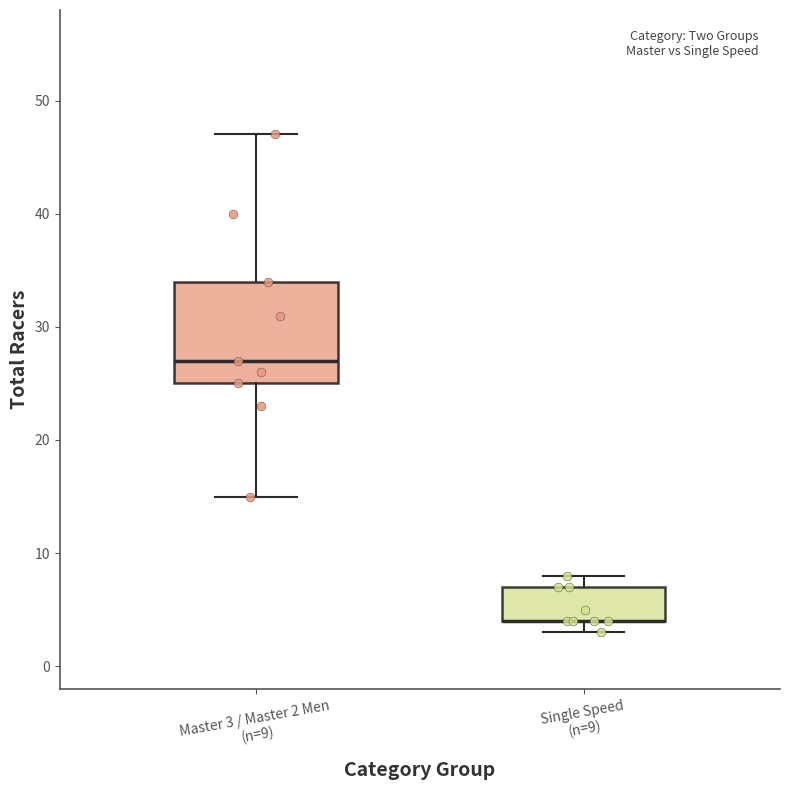

Reading left to right, transcribe this box plot: for each box, give where its median line is, the range the box spans, and where its two whiskers end, as read against the y-axis. The values are not printed on the chart, so give them approximately, as read against the axis.

Master 3 / Master 2 Men (n=9): median 27, box 25 to 34, whiskers 15 to 47
Single Speed (n=9): median 4 (drawn on the box's lower edge), box 4 to 7, whiskers 3 to 8